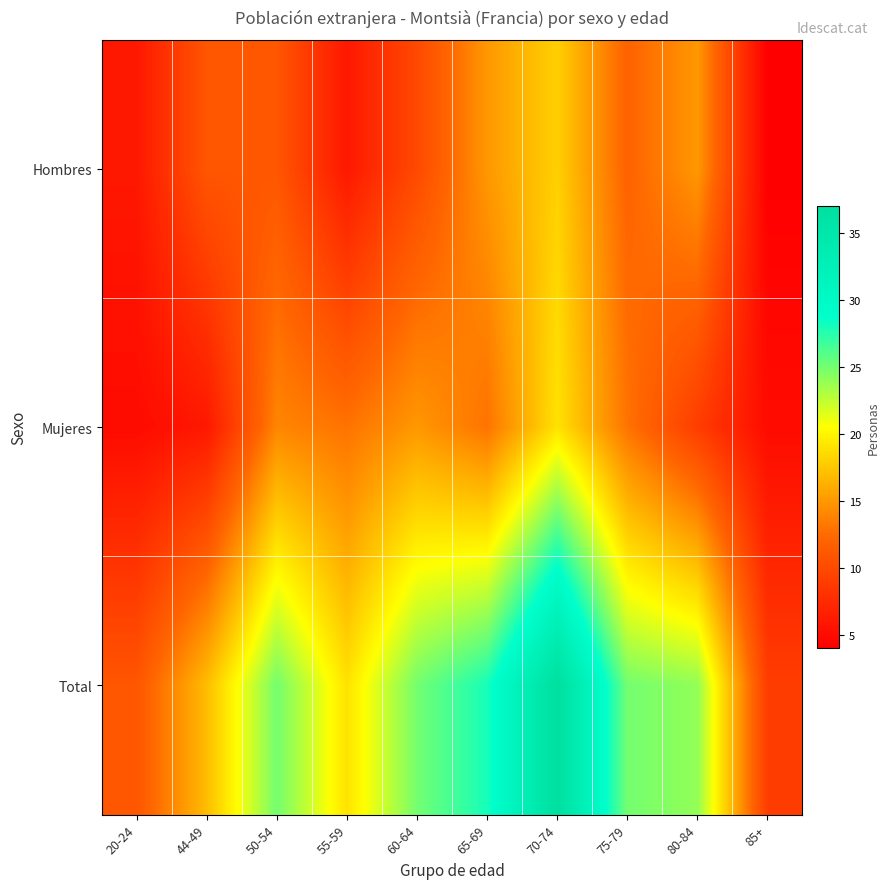

What is the minimum value shown in the chart?

4